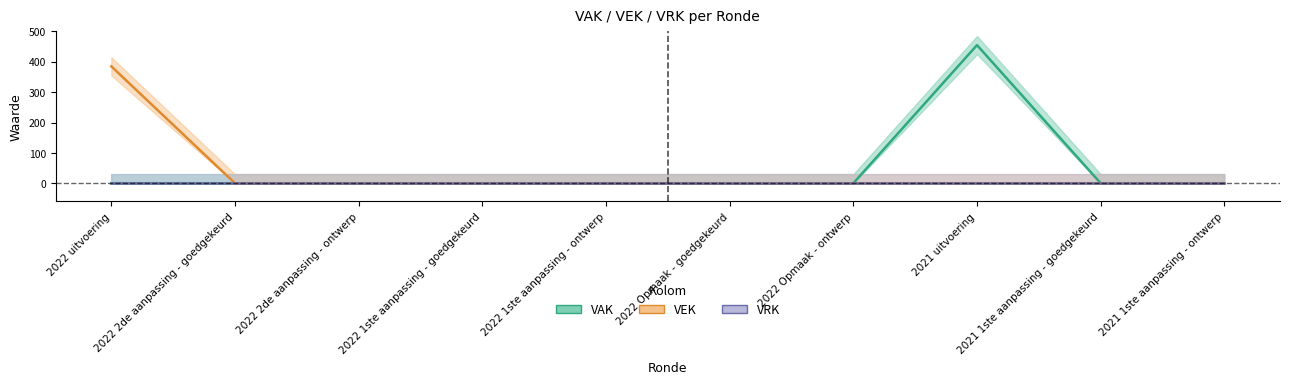

What position from the left is 2022 uitvoering?

1